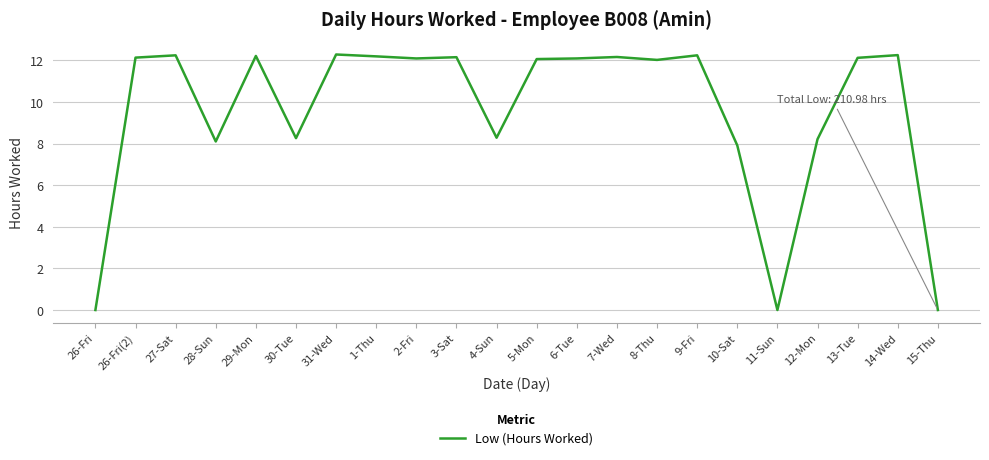

Where is the first local minimum?

28-Sun